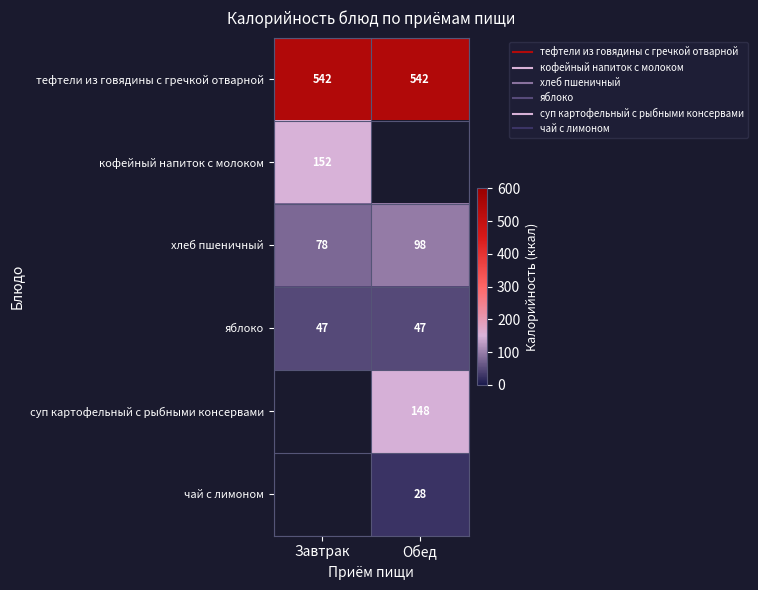

What is the difference between the highest and lowest values at Завтрак?

495.0